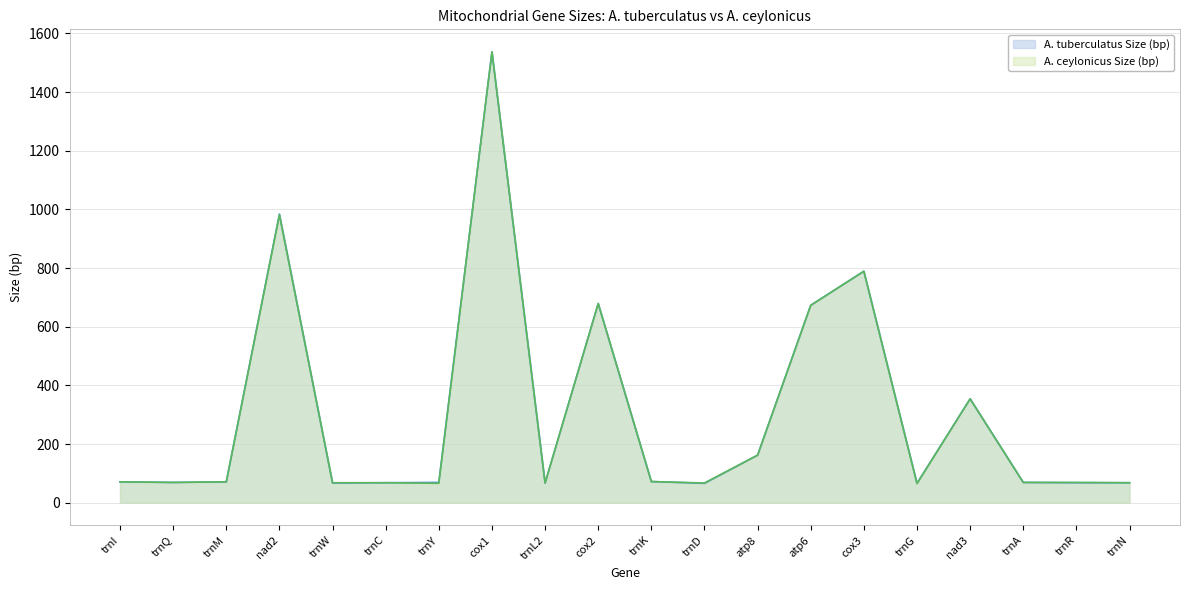

What is the total value across all series at trnQ?

138